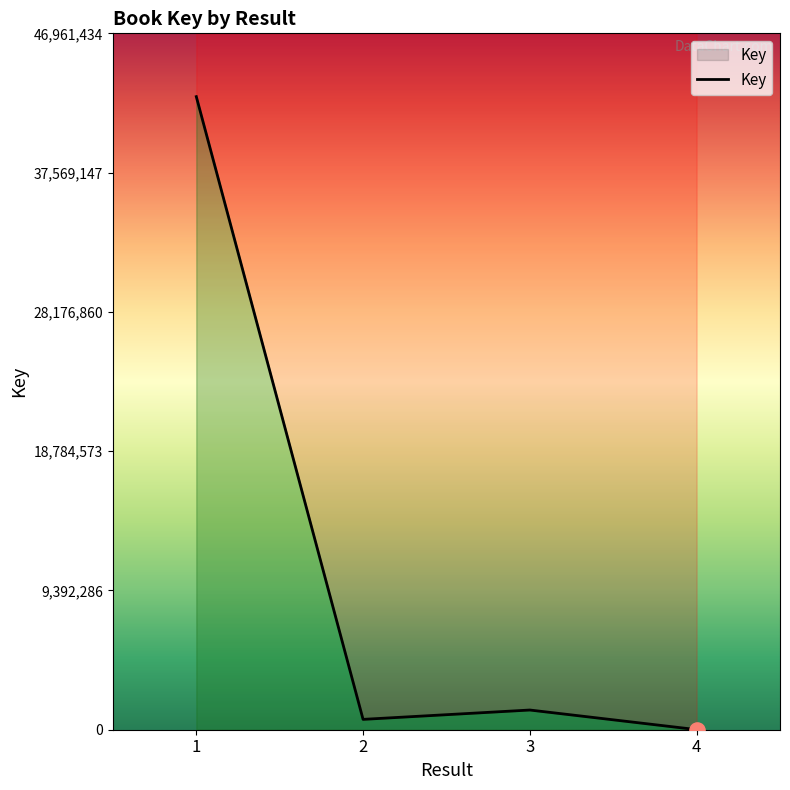

What is the change in value from 2 to 4?

-690741